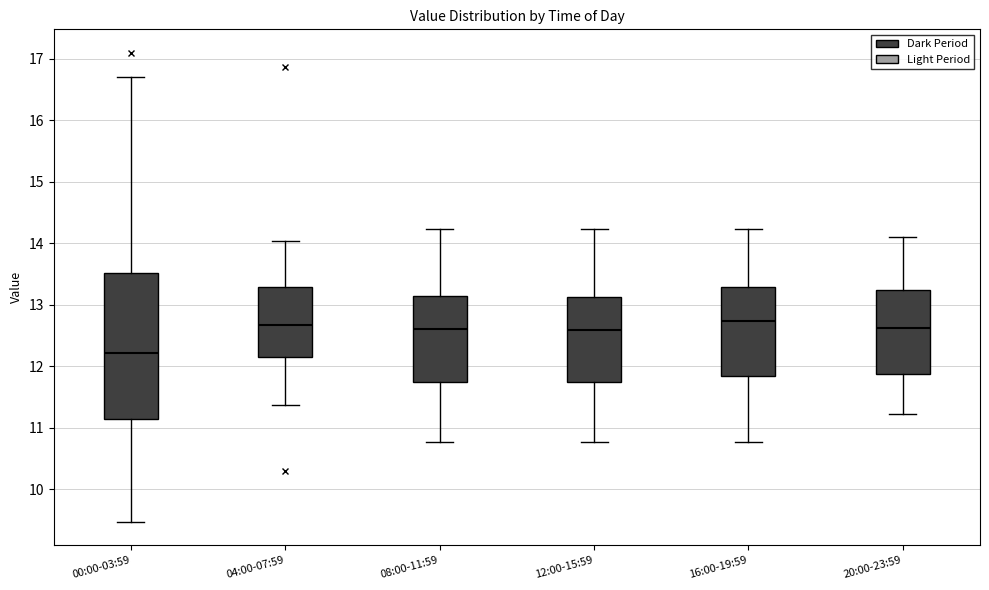

Reading left to right, transcribe this box plot: for each box, give where its median line is, the range the box spans, and where its two whiskers end, as read against the y-axis. The values are not printed on the chart, so give them approximately, as read against the axis.

00:00-03:59: median 12.2, box 11.1 to 13.5, whiskers 9.5 to 16.7
04:00-07:59: median 12.7, box 12.2 to 13.3, whiskers 11.4 to 14.0
08:00-11:59: median 12.6, box 11.7 to 13.1, whiskers 10.8 to 14.2
12:00-15:59: median 12.6, box 11.7 to 13.1, whiskers 10.8 to 14.2
16:00-19:59: median 12.7, box 11.8 to 13.3, whiskers 10.8 to 14.2
20:00-23:59: median 12.6, box 11.9 to 13.2, whiskers 11.2 to 14.1